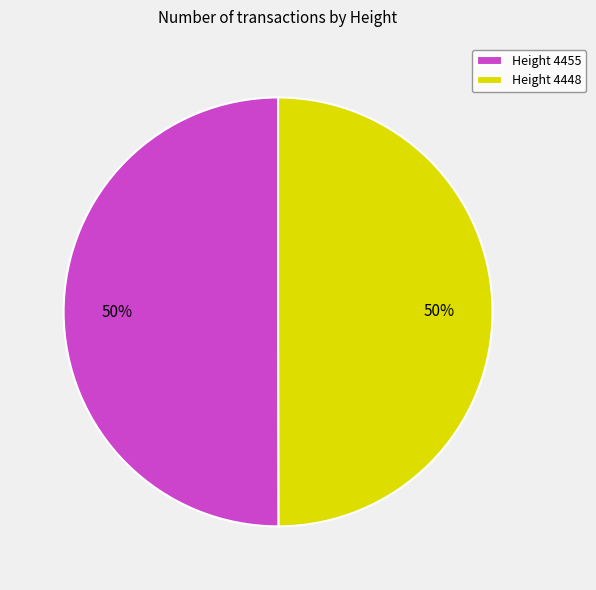

Is the sum of Height 4448 and Height 4455 greater than half?

Yes